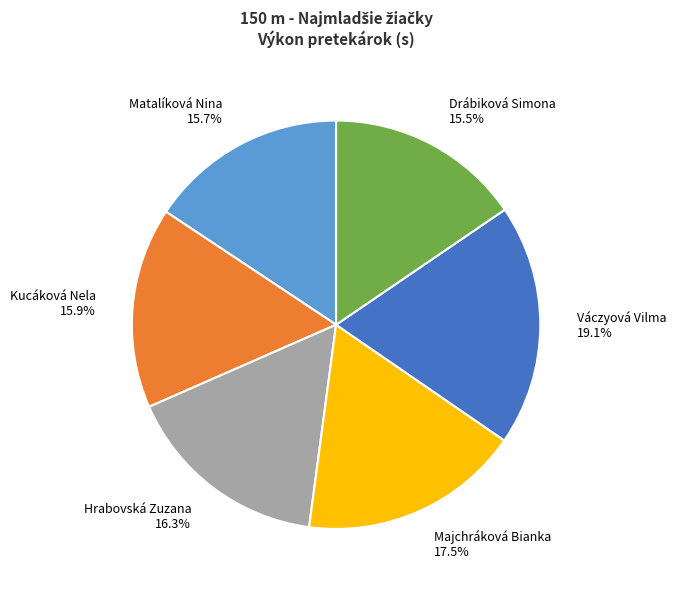

Which slice is the largest?

Váczyová Vilma